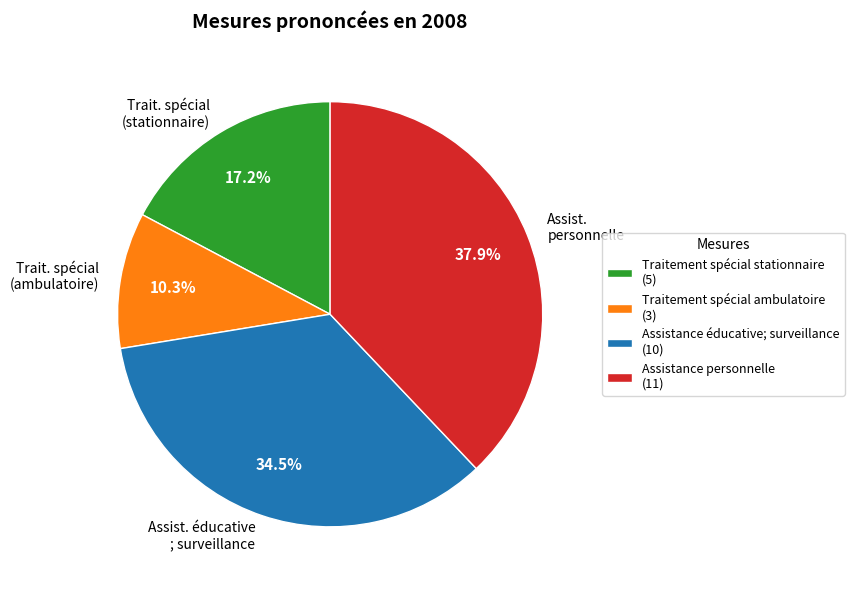

Which slice is the largest?

Assistance personnelle (11)